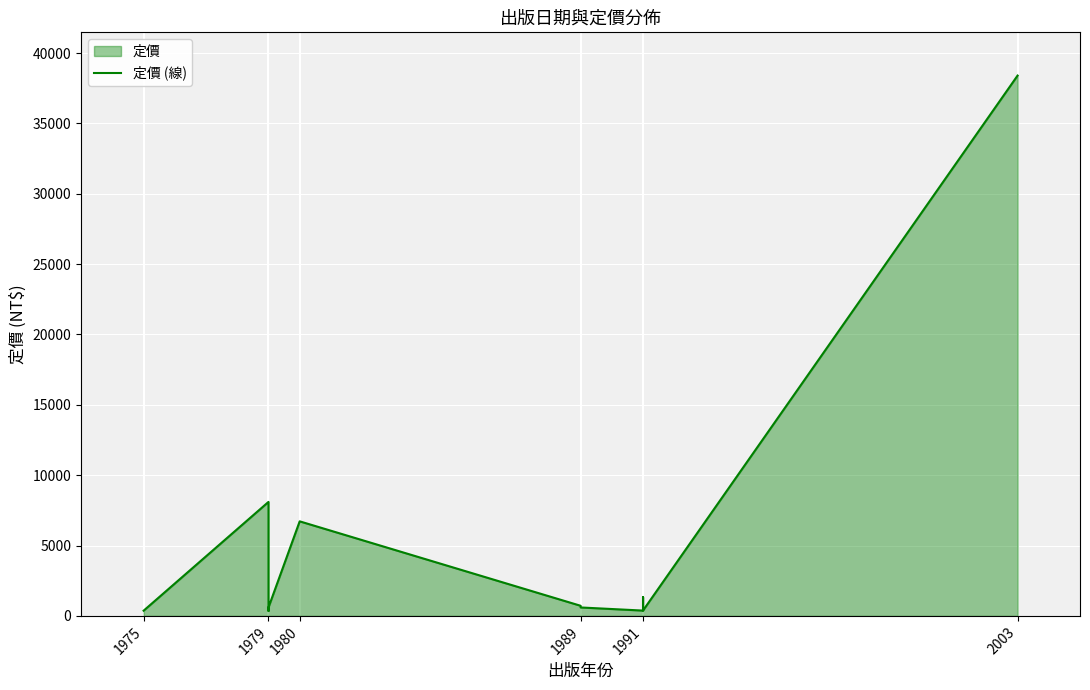

What is the sum of all values?

61026